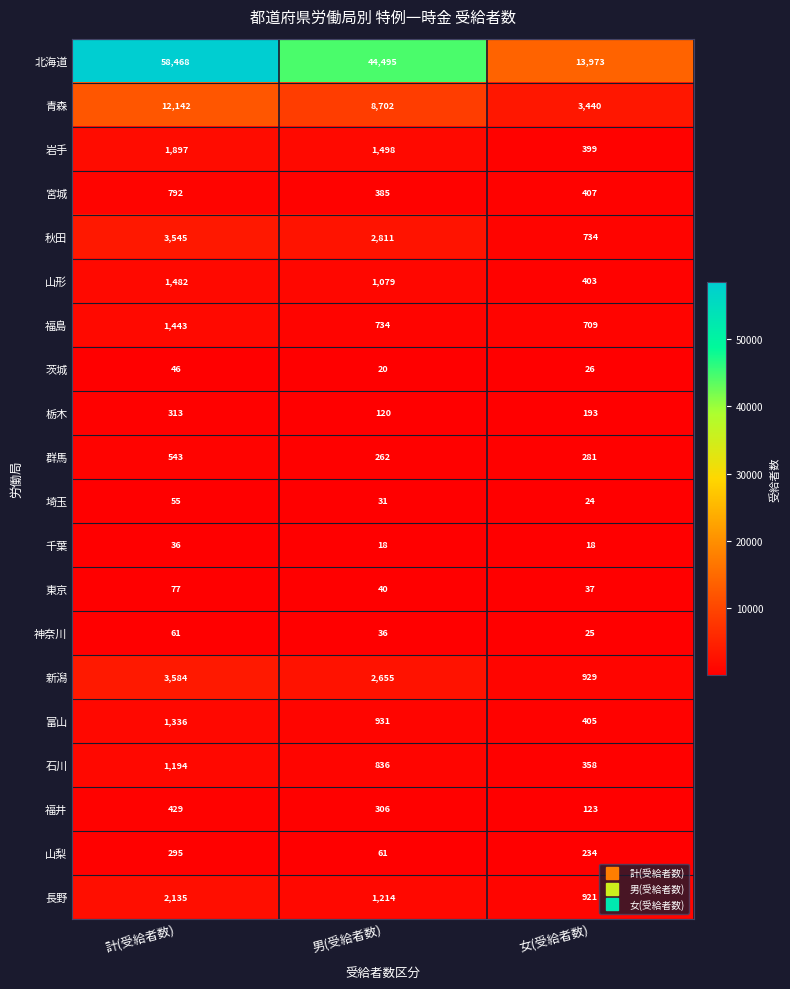

At which label does 秋田 reach its minimum?

女(受給者数)